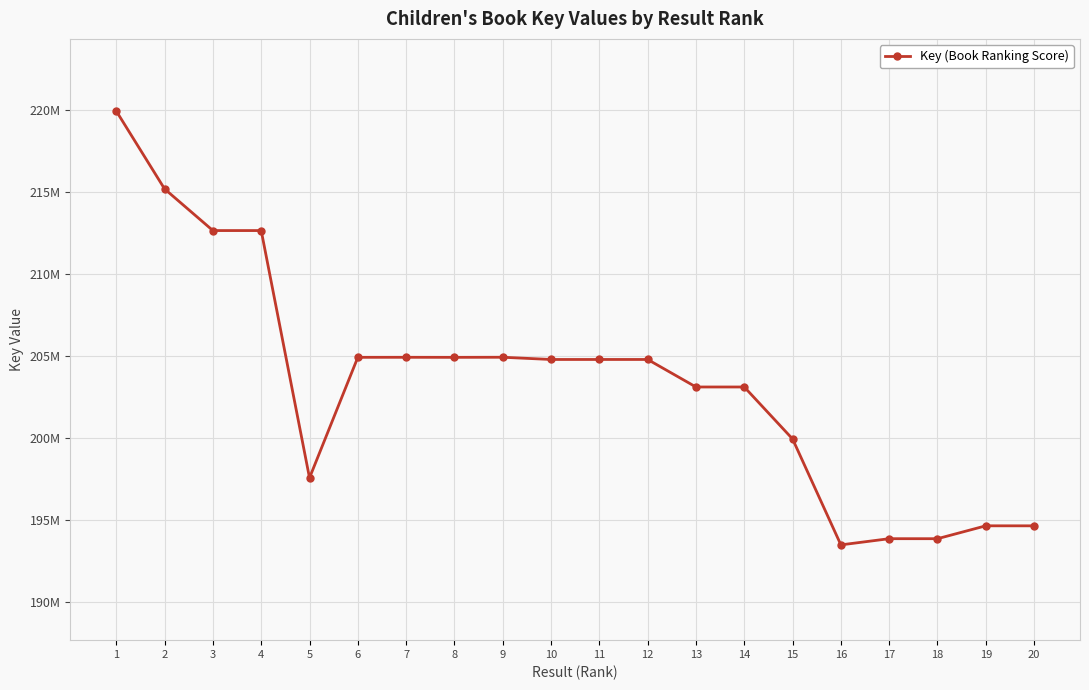

Reading right to left, list all the values displayed in this chart.

194662414	194663845	193878365	193879034	193502128	199954373	203121602	203121644	204797815	204797612	204797356	204933142	204927776	204930622	204928804	197584953	212651736	212651942	215188088	219930899